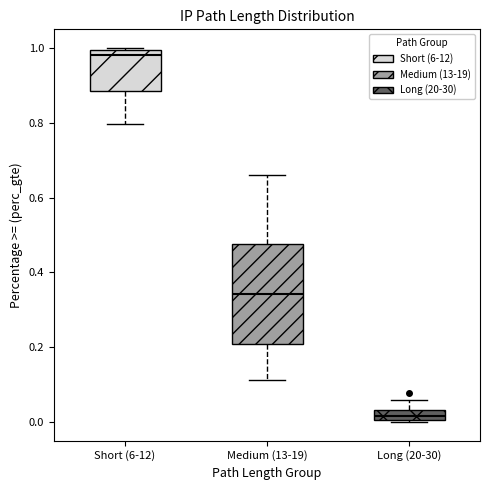

Which box's median line is the lowest?

Long (20-30)